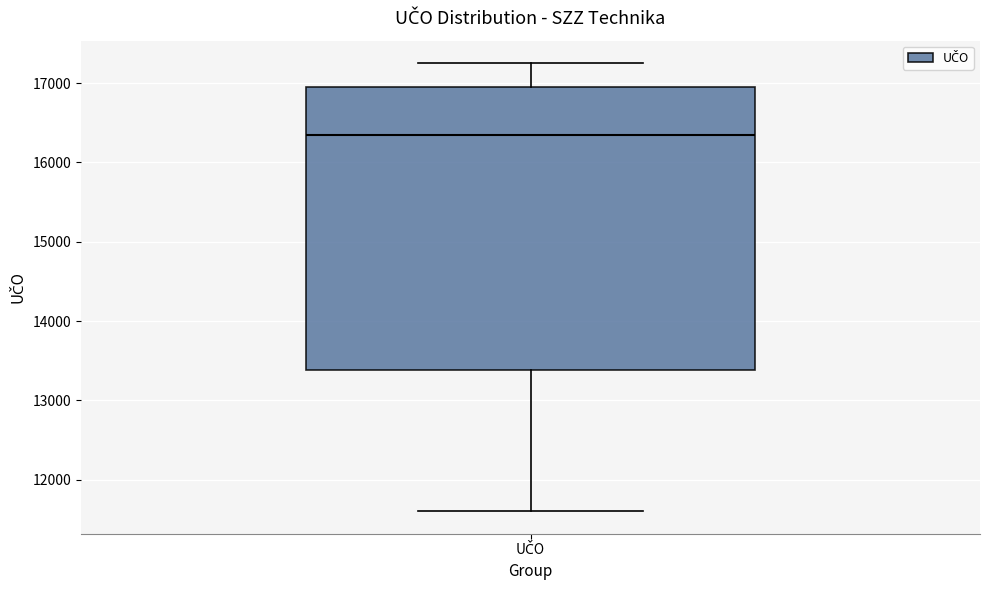

Transcribe this box plot: give where the median line is, the range the box spans, and where the two whiskers end, as read against the y-axis. The values are not printed on the chart, so give them approximately, as read against the axis.

median 16300, box 13400 to 16900, whiskers 11600 to 17300